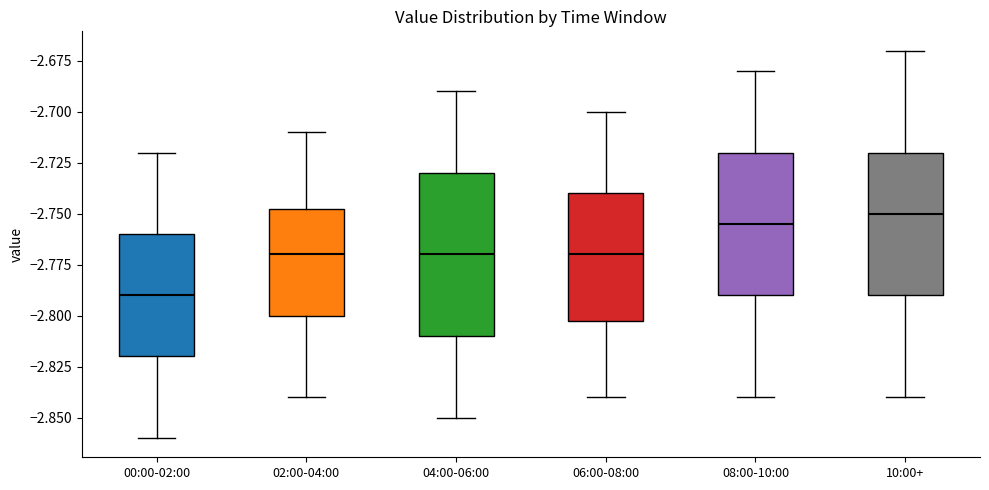

Reading left to right, read every box against the y-axis: the position of its median line, the range the box covers, and the ends of its whiskers. The values are not printed on the chart, so give them approximately, as read against the axis.

00:00-02:00: median -2.790, box -2.820 to -2.760, whiskers -2.860 to -2.720
02:00-04:00: median -2.770, box -2.800 to -2.745, whiskers -2.840 to -2.710
04:00-06:00: median -2.770, box -2.810 to -2.730, whiskers -2.850 to -2.690
06:00-08:00: median -2.770, box -2.800 to -2.740, whiskers -2.840 to -2.700
08:00-10:00: median -2.755, box -2.790 to -2.720, whiskers -2.840 to -2.680
10:00+: median -2.750, box -2.790 to -2.720, whiskers -2.840 to -2.670